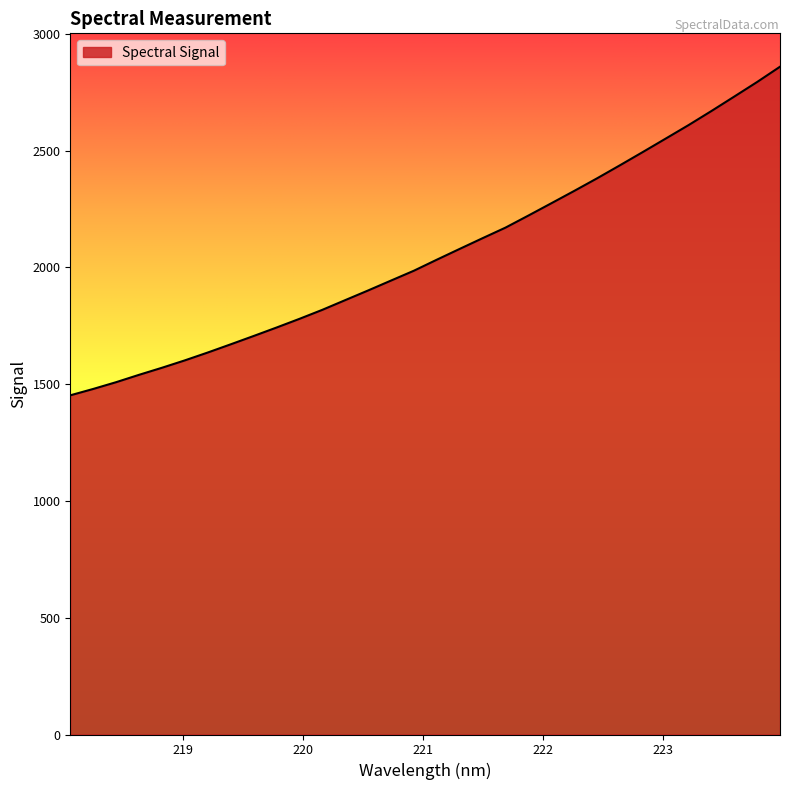

What is the maximum value shown in the chart?

2858.8